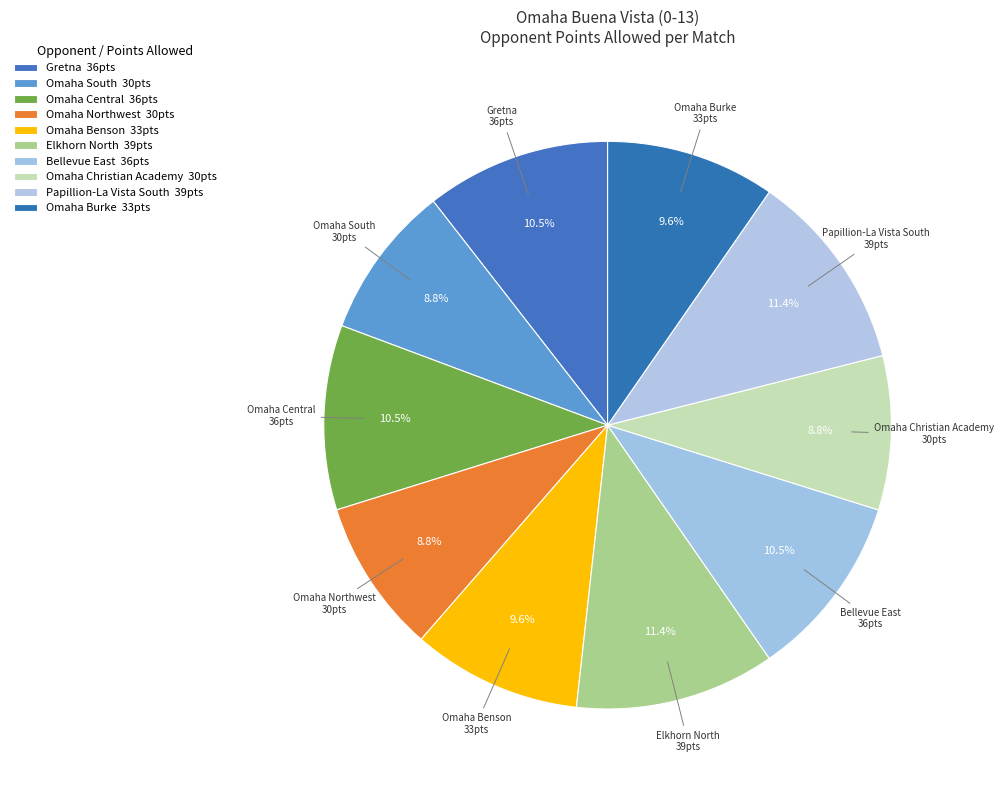

Does Omaha Burke represent more than half of the total?

No